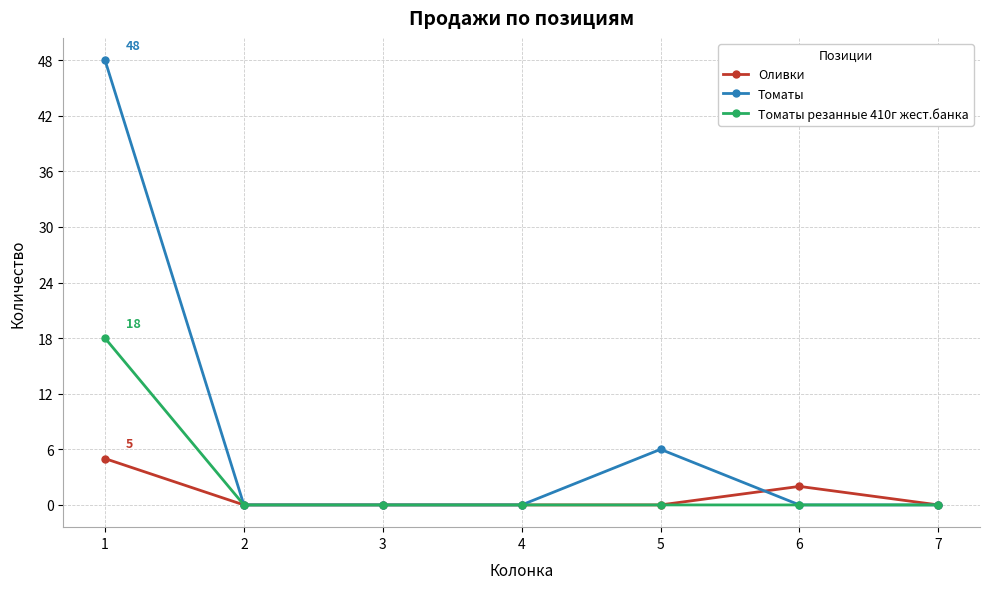

What value does the Томаты резанные 410г жест.банка series have at 1, to the nearest 10?

20